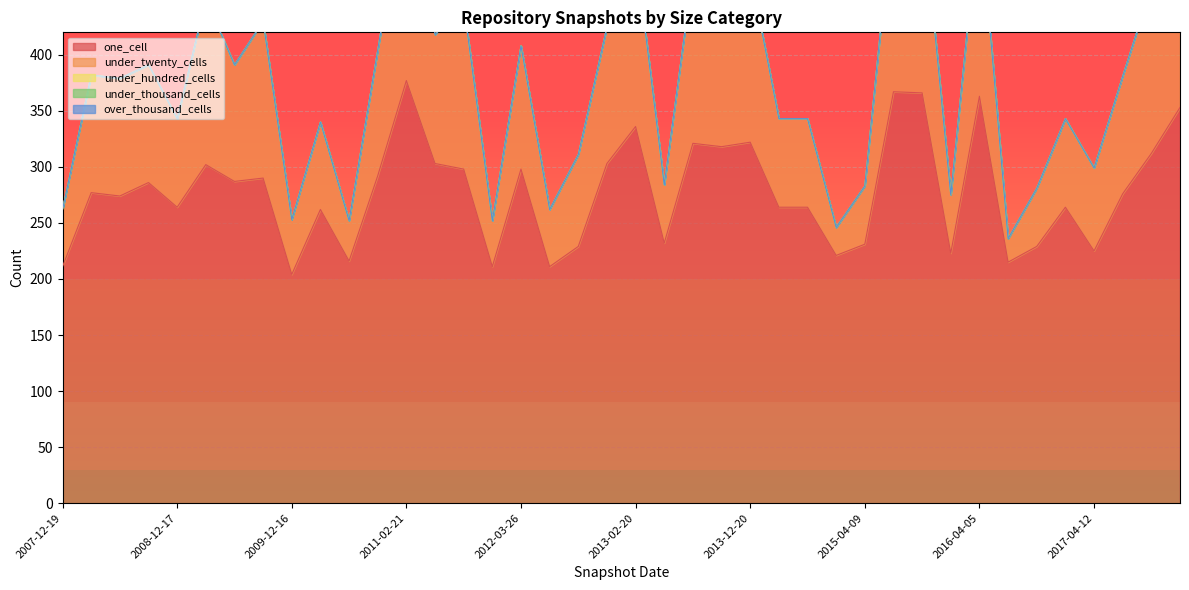

At how many categories does at least one series exceed 308?

10